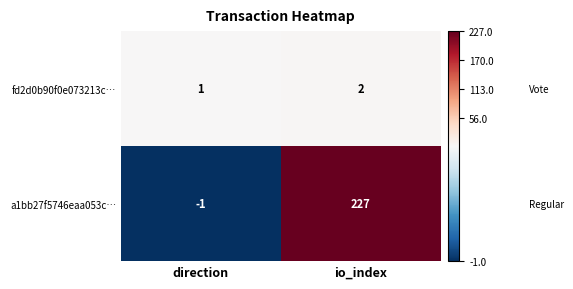

The a1bb27f5746eaa053c… series shows 227 at io_index. True or false?

True